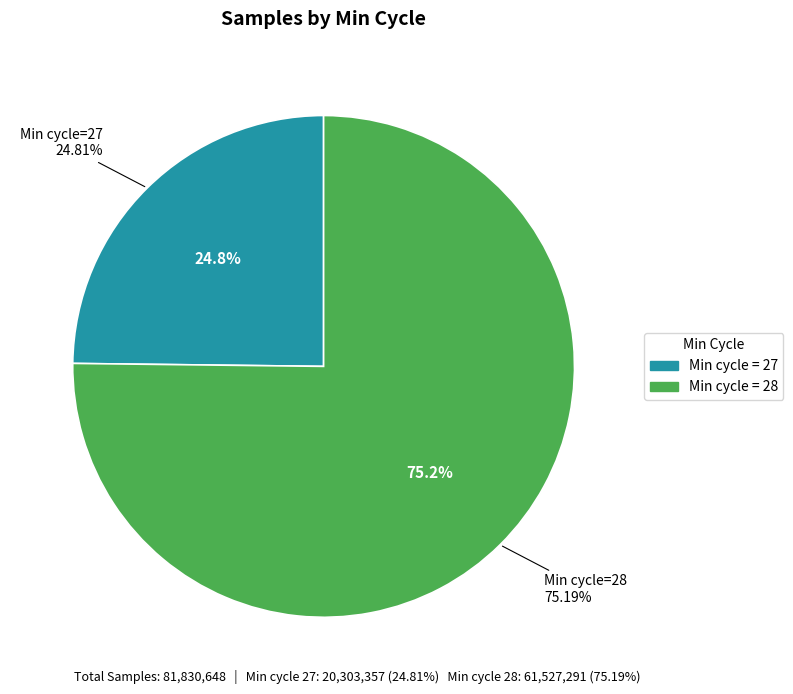

Is it true that 28 is 1% of the pie?

False